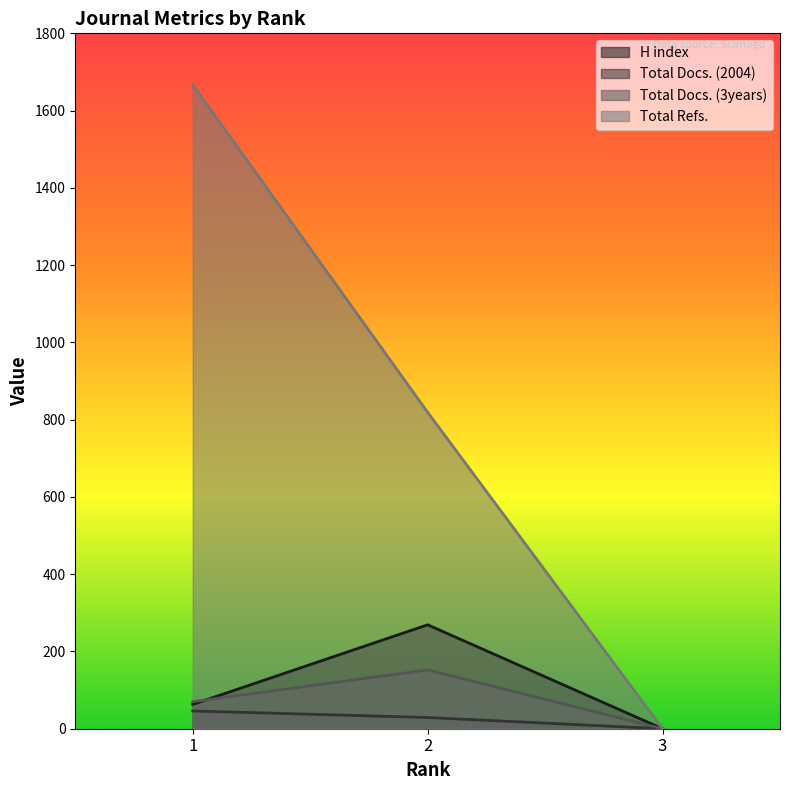

At how many categories does at least one series exceed 511?

2